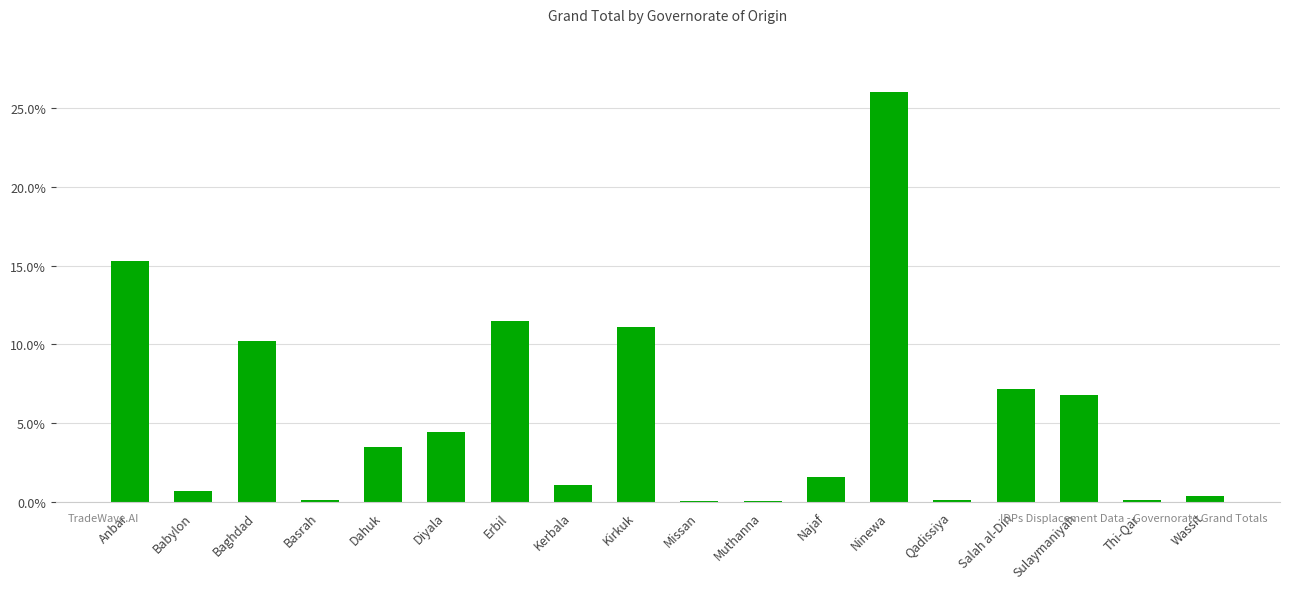

List the labels in order of value, smallest first.

Missan, Muthanna, Thi-Qar, Basrah, Qadissiya, Wassit, Babylon, Kerbala, Najaf, Dahuk, Diyala, Sulaymaniyah, Salah al-Din, Baghdad, Kirkuk, Erbil, Anbar, Ninewa